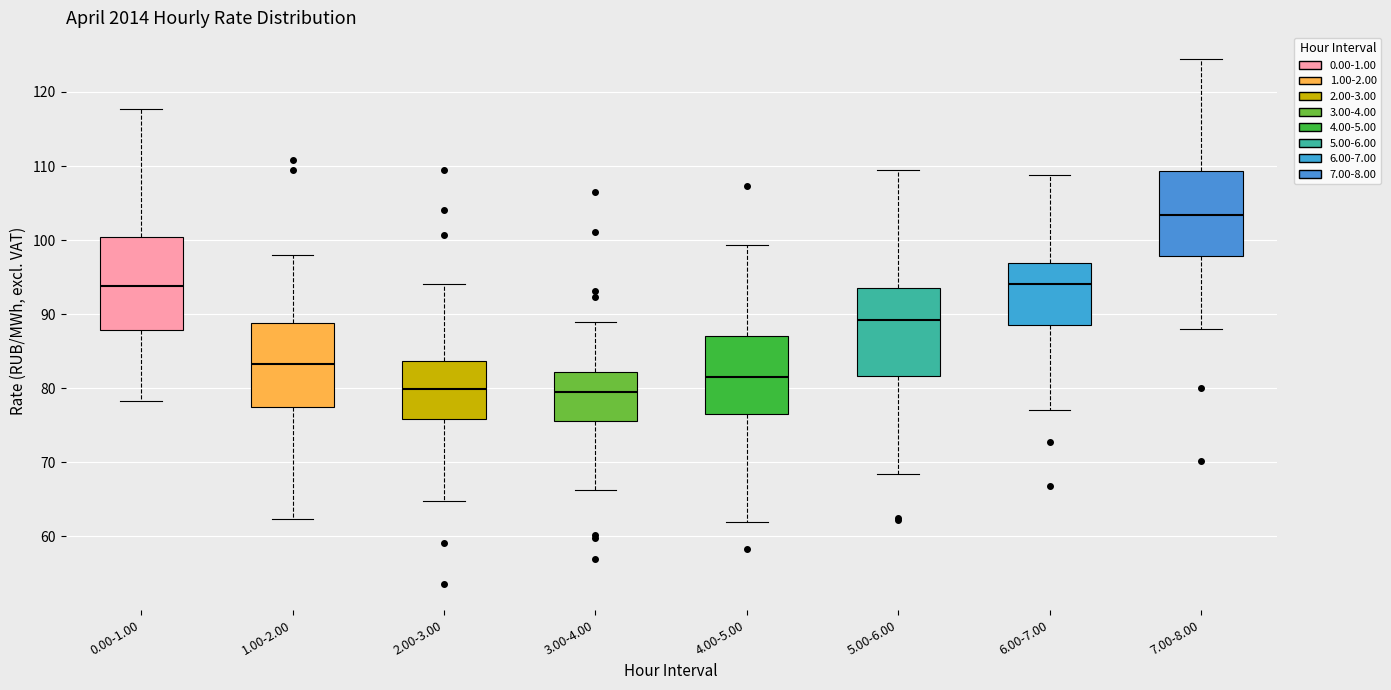

Where does the lower whisker of the box for 3.00-4.00 end on the y-axis? The values are not printed on the chart, so give them approximately, as read against the axis.

66